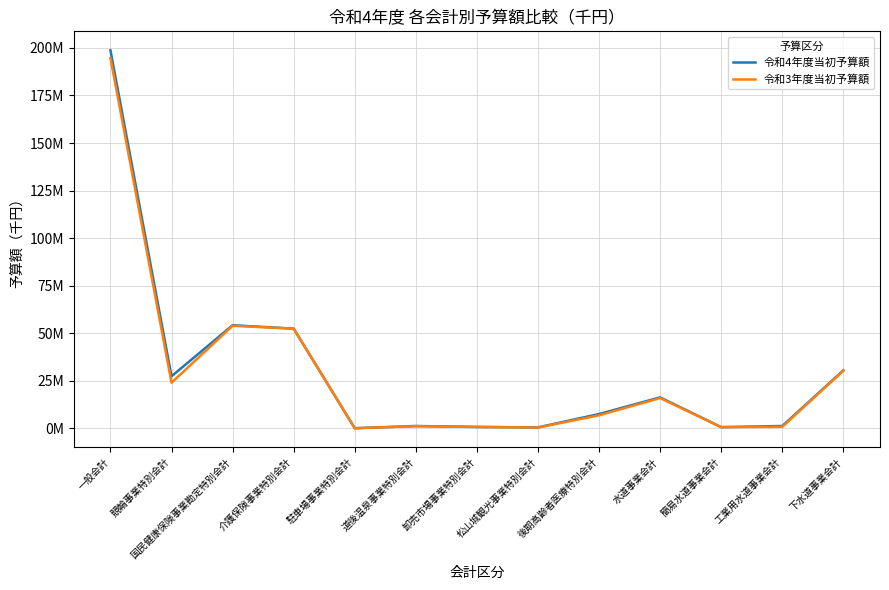

Does the chart display data point markers on the line(s)?

No